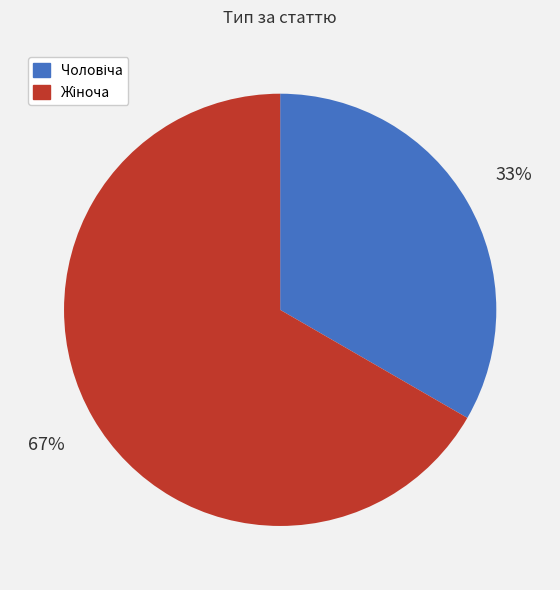

To the nearest percent, what is the average slice percentage?

50%